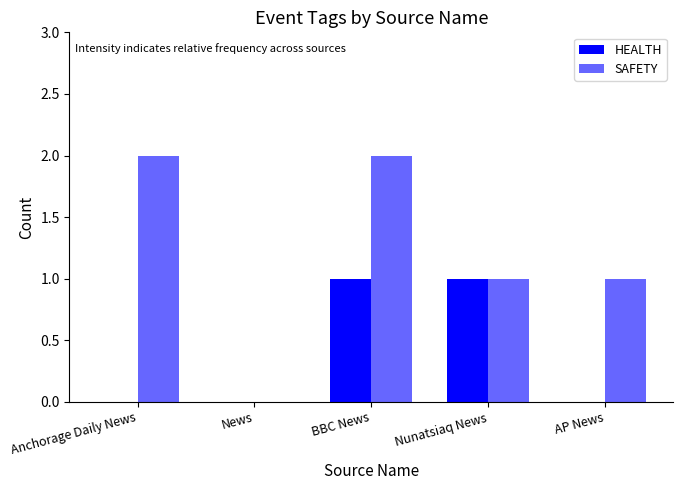

How many SAFETY values are between 1 and 2?

4